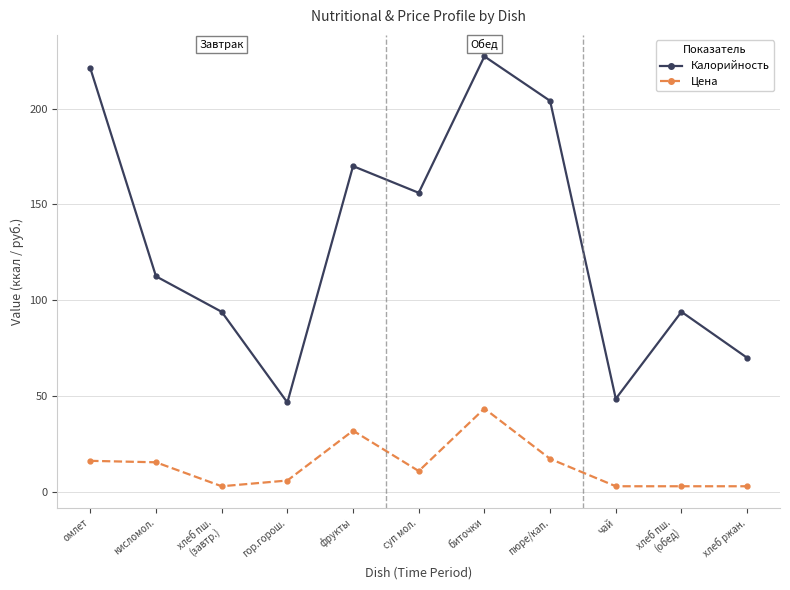

What position from the left is гор.горош.?

4